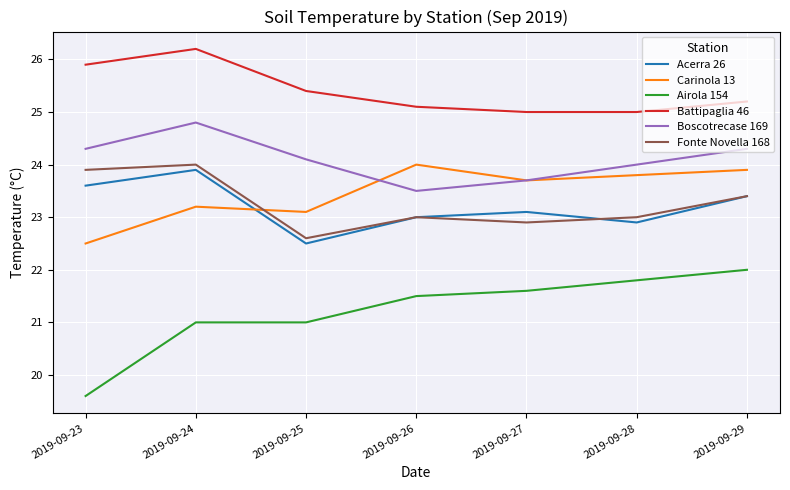

The Battipaglia 46 series shows 8.9 at 2019-09-29. True or false?

False